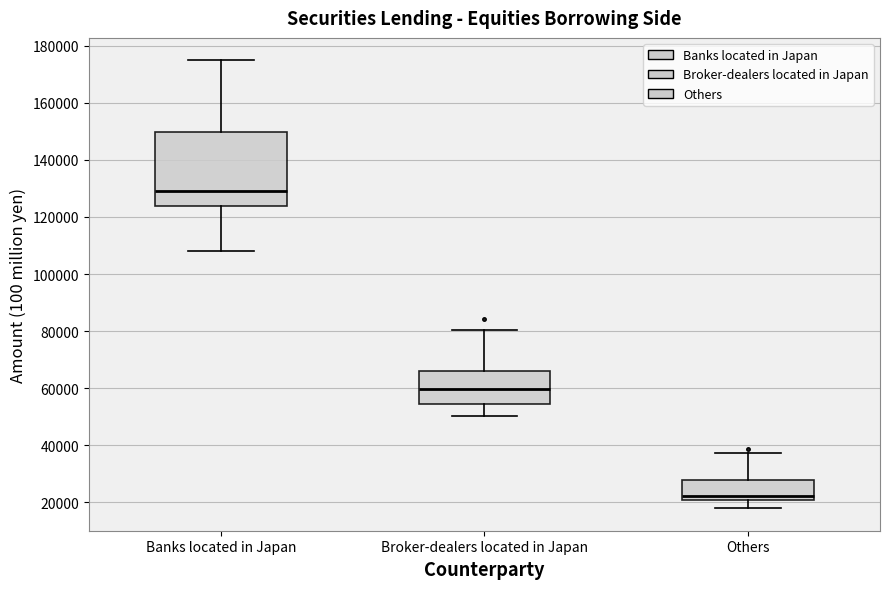

Comparing the boxes themselves (not the whiskers), which one is the tallest?

Banks located in Japan